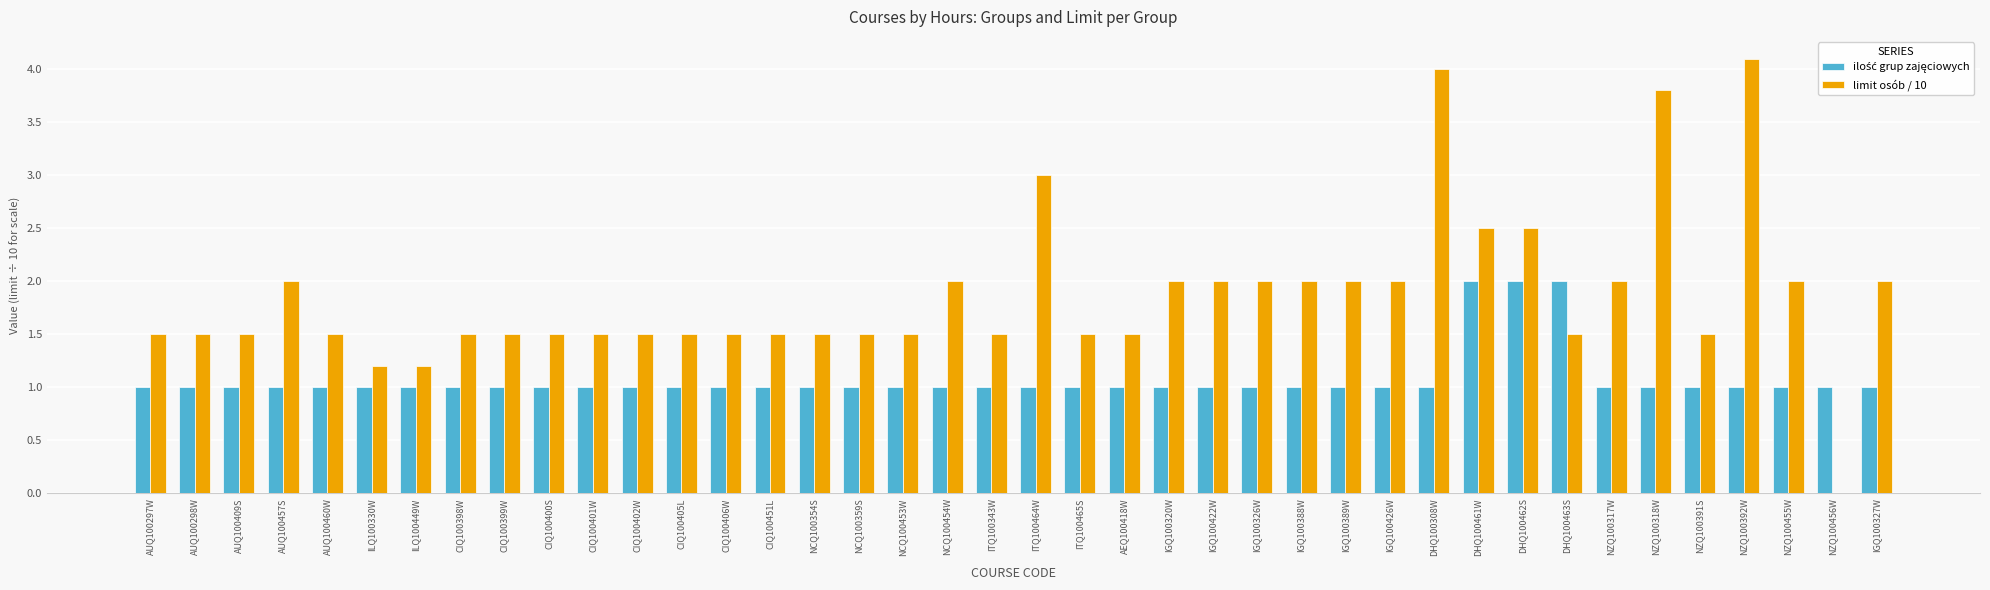

True or false: limit osób / 10 has a value of 1.5 at NCQ100453W.

True